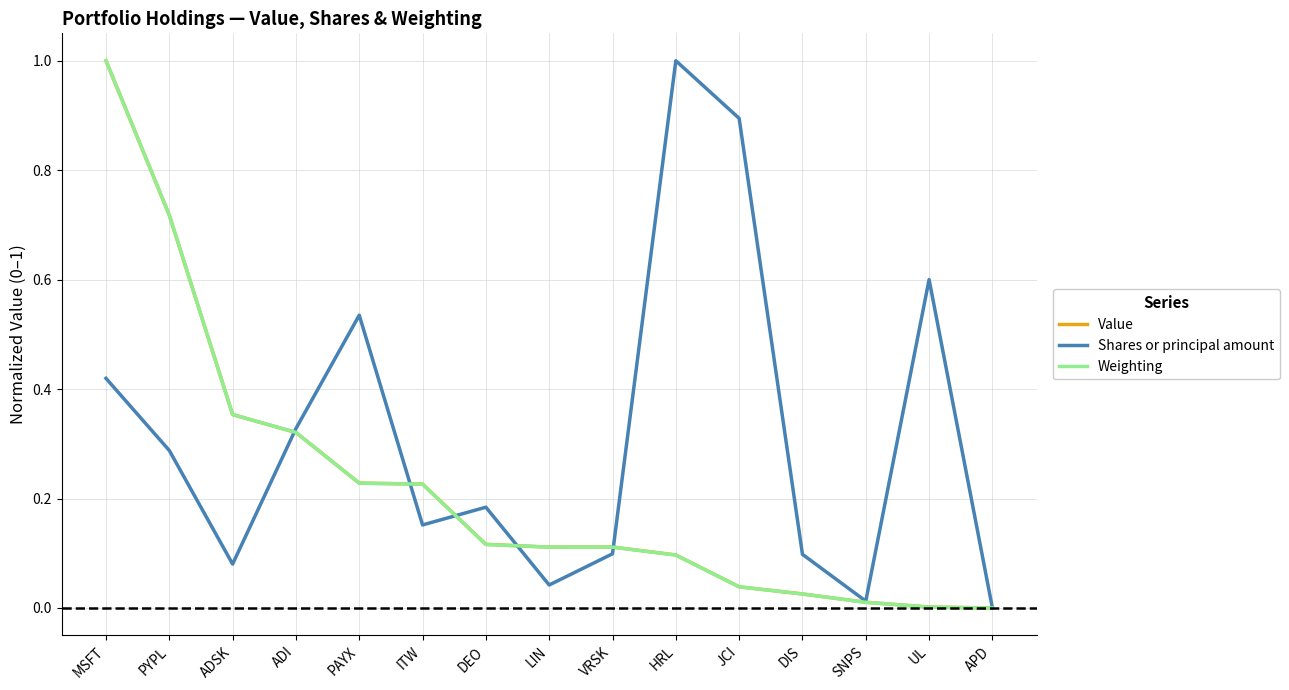

What position from the left is DEO?

7